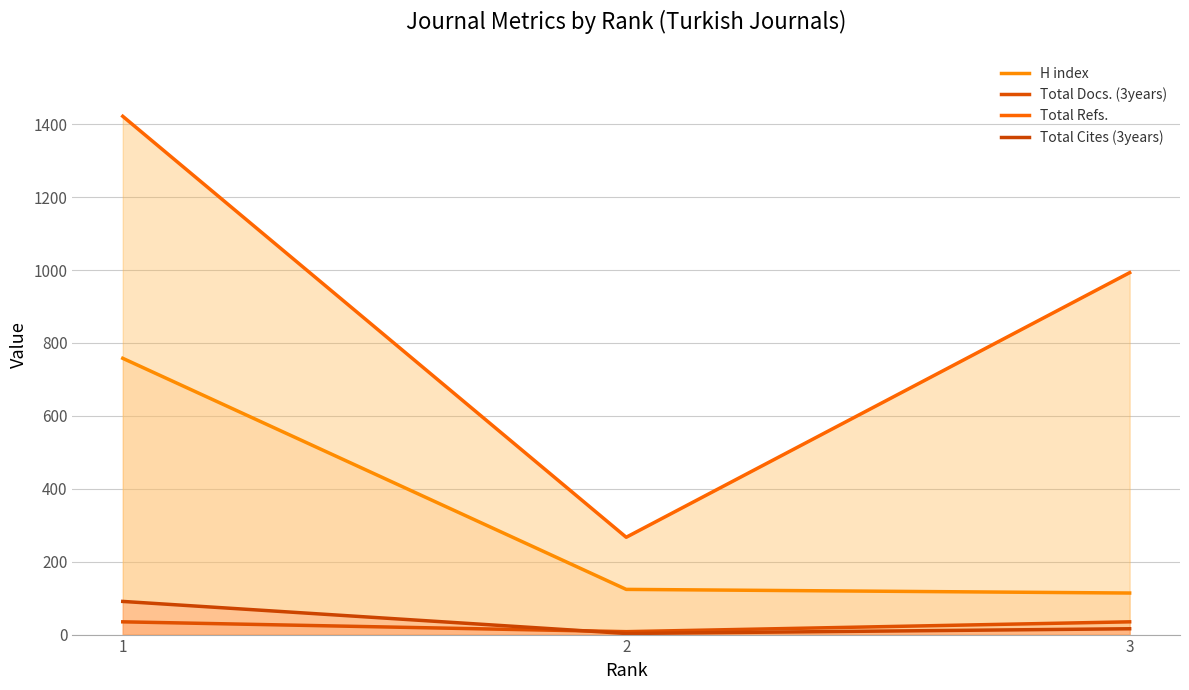

How many data points in Total Refs. are above 993?

1